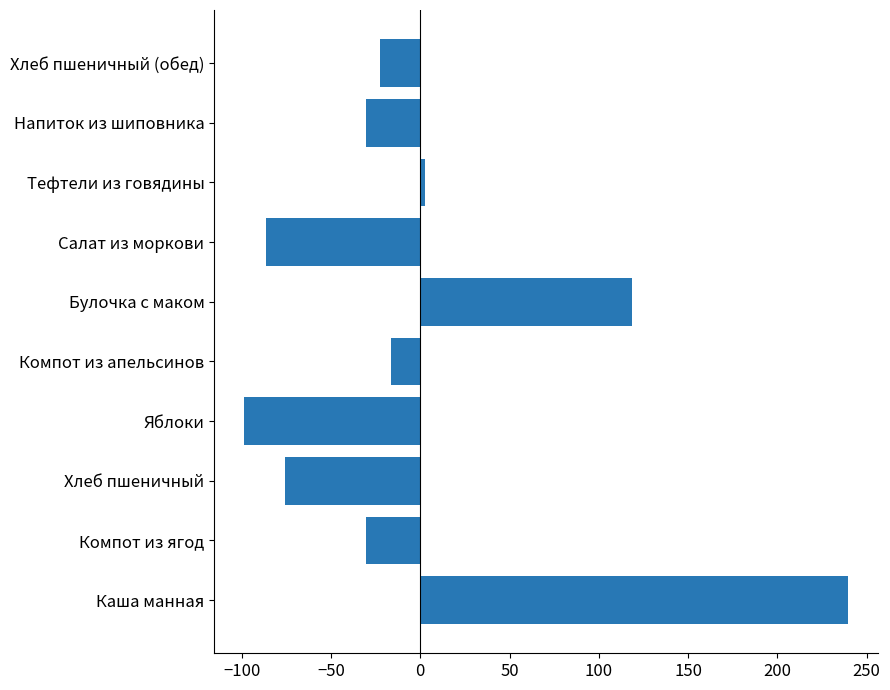

The chart shows a value of -53.5 at Яблоки. True or false?

False